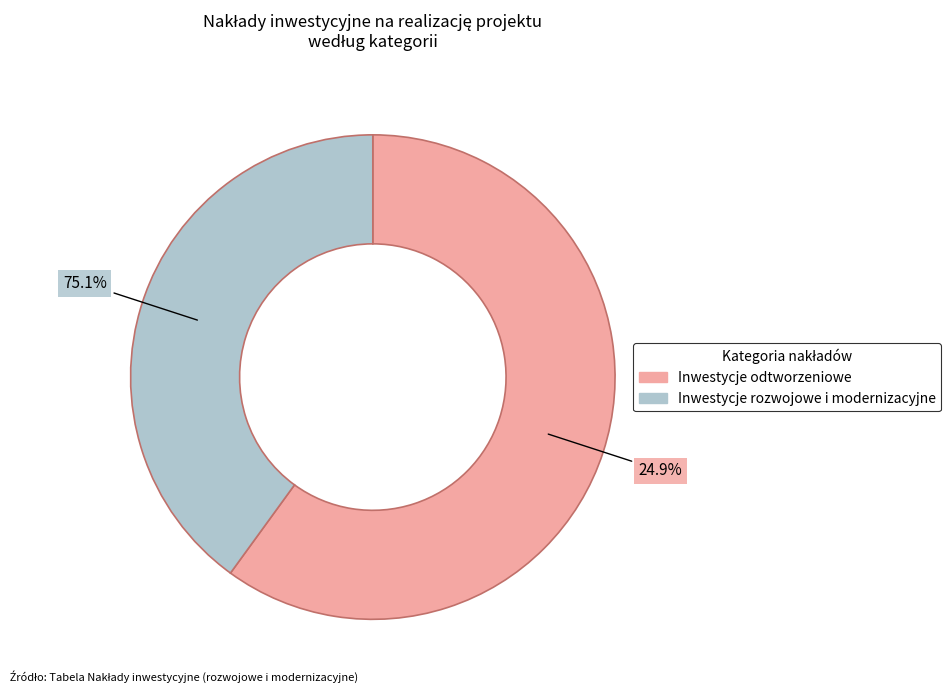

To the nearest percent, what percentage of the pie is Inwestycje rozwojowe i modernizacyjne?

40%